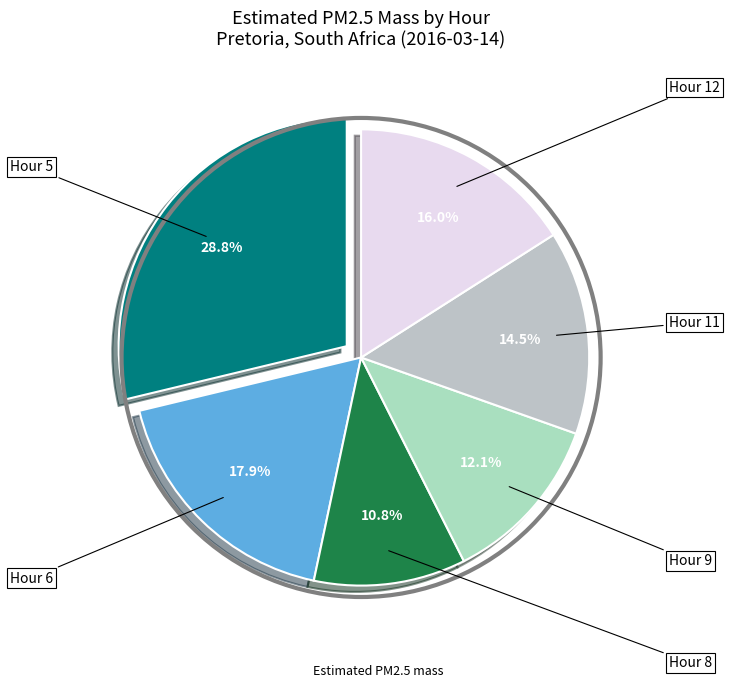

What is the smallest slice in the pie chart?

Hour 8